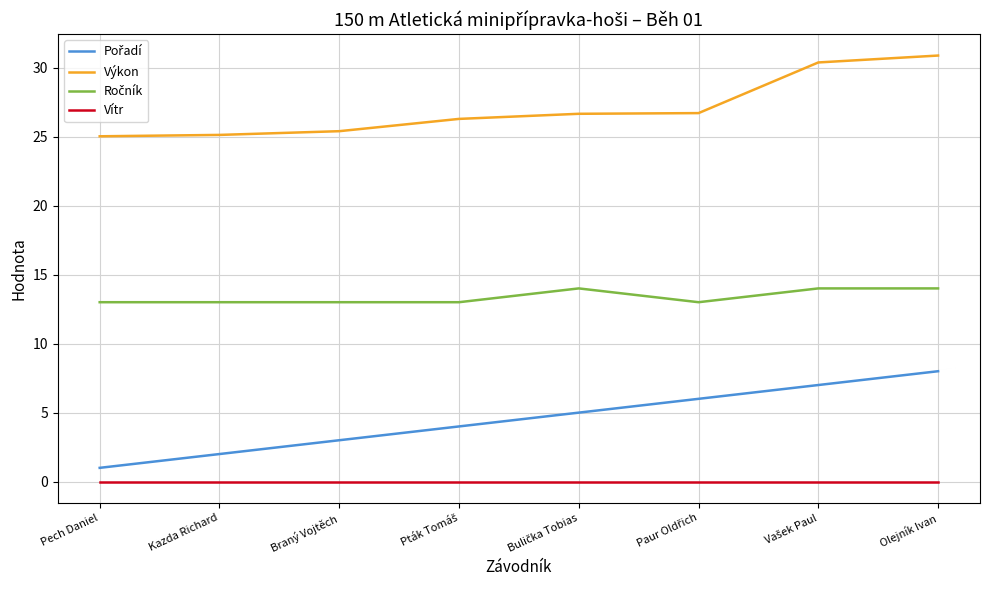

Does the chart have visible grid lines?

Yes